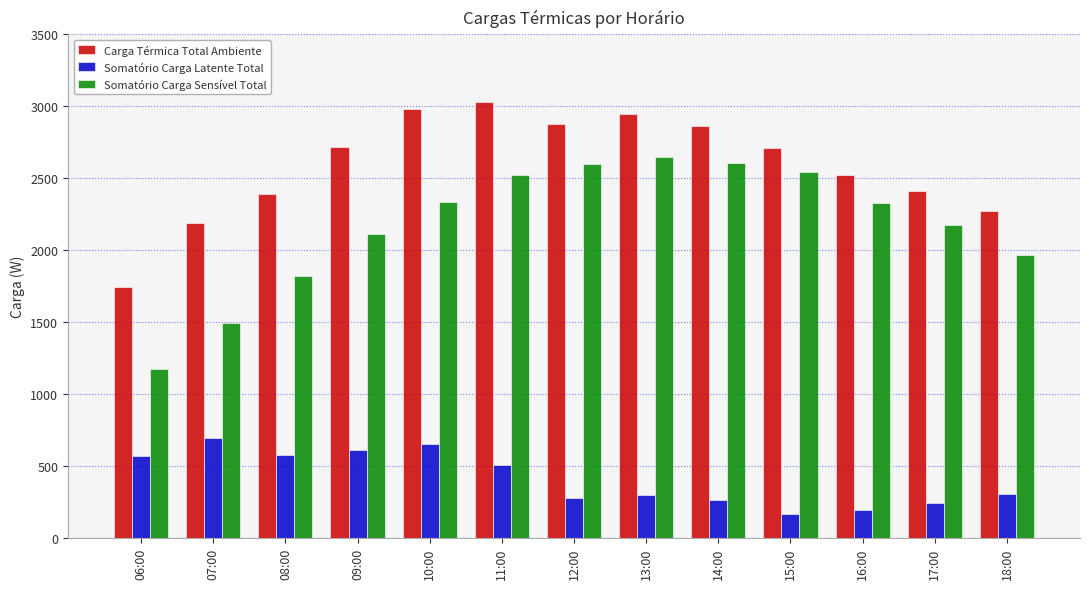

Rank the series at 08:00 from lowest to highest value.

Somatório Carga Latente Total, Somatório Carga Sensível Total, Carga Térmica Total Ambiente